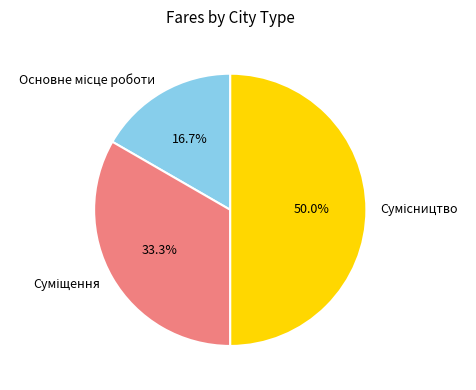

What is the smallest slice in the pie chart?

Основне місце роботи